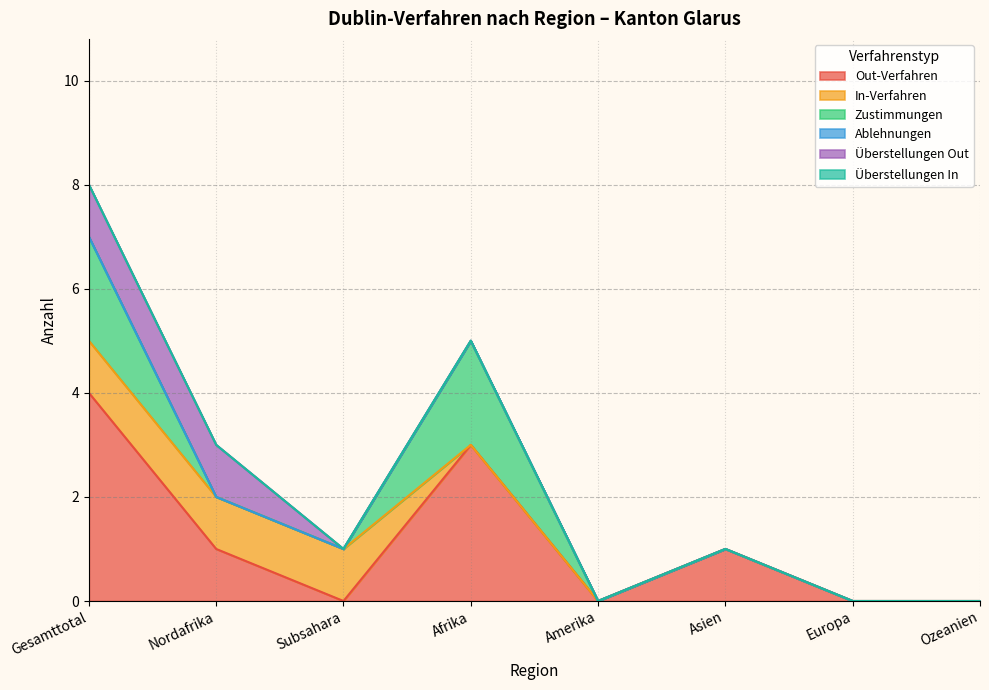

Rank the series by their maximum value, from highest to lowest.

Out-Verfahren, Zustimmungen, In-Verfahren, Überstellungen Out, Ablehnungen, Überstellungen In